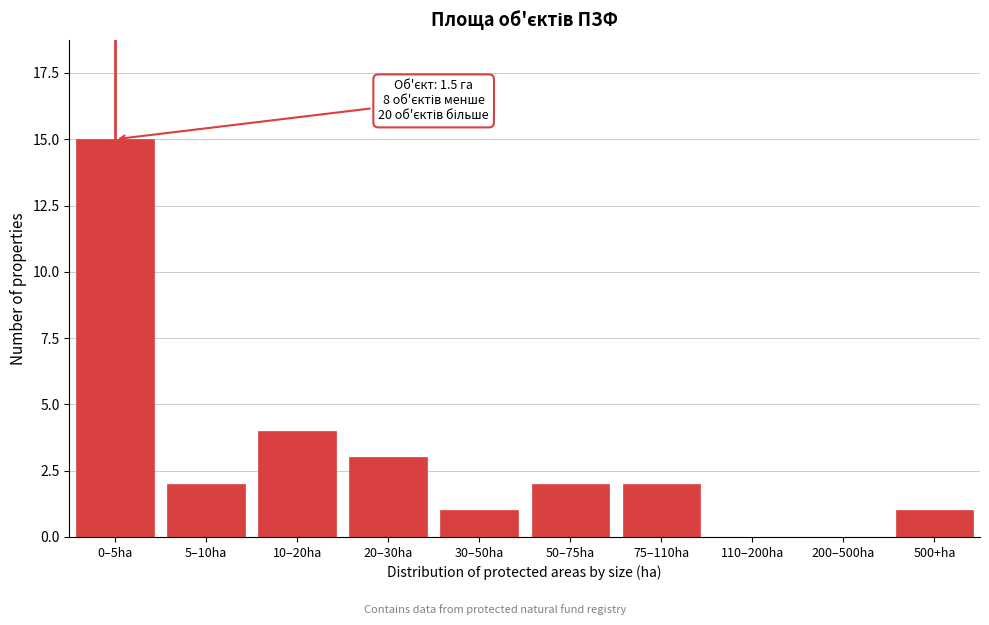

Reading right to left, transcribe all the data shown in this chart.

500+ha=1	200–500ha=0	110–200ha=0	75–110ha=2	50–75ha=2	30–50ha=1	20–30ha=3	10–20ha=4	5–10ha=2	0–5ha=15